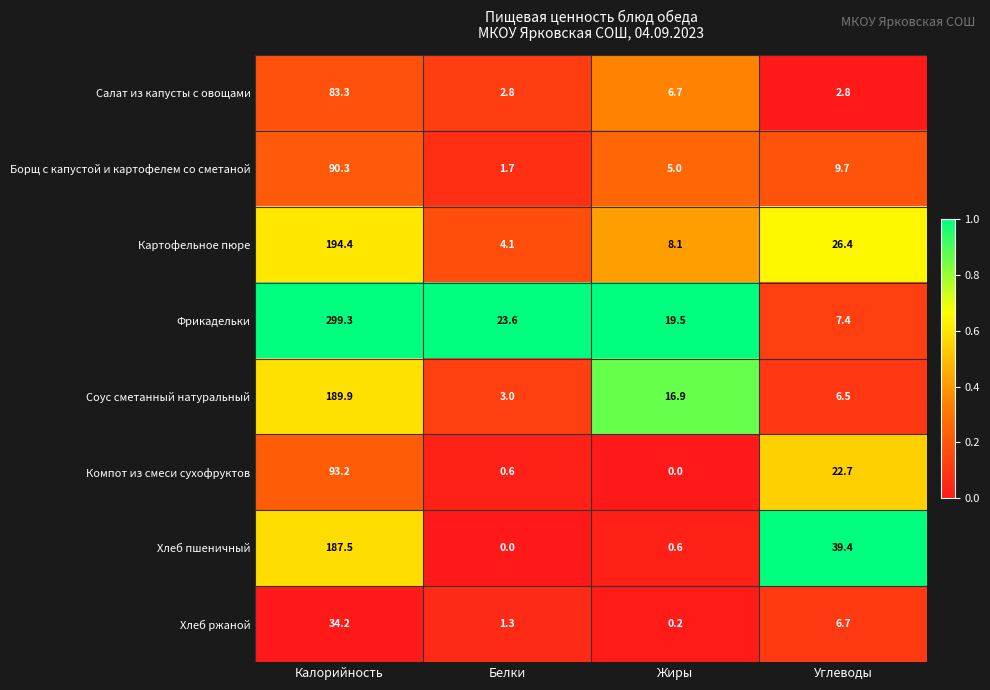

How many data points does each series have?

4